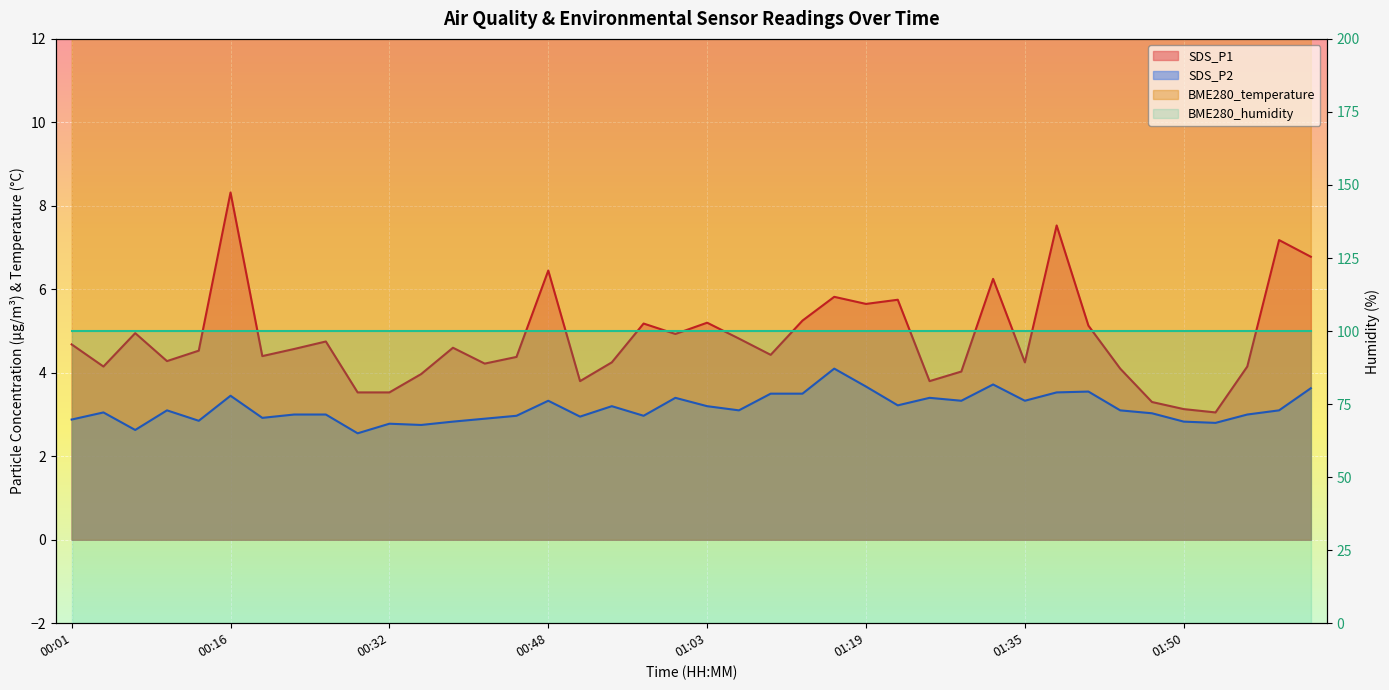

What value does the data have at 01:10?

13.1